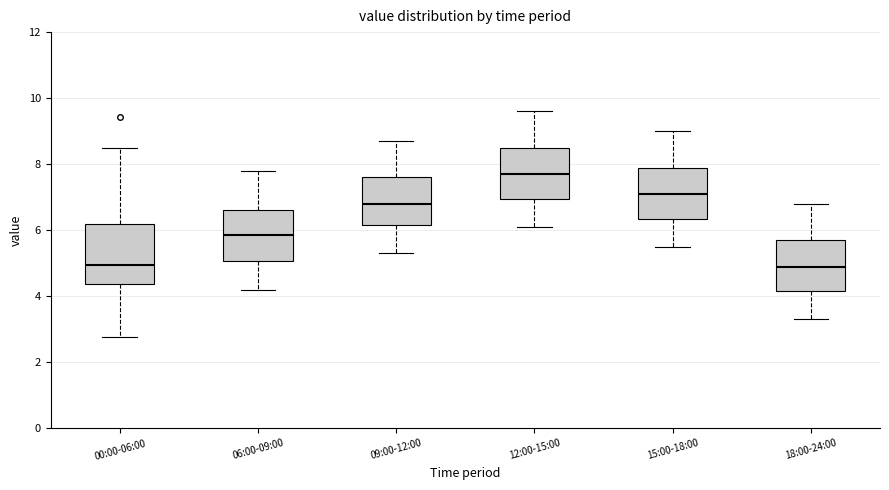

Reading left to right, read every box against the y-axis: the position of its median line, the range the box covers, and the ends of its whiskers. The values are not printed on the chart, so give them approximately, as read against the axis.

00:00-06:00: median 5.0, box 4.4 to 6.2, whiskers 2.8 to 8.6
06:00-09:00: median 5.8, box 5.0 to 6.6, whiskers 4.2 to 7.8
09:00-12:00: median 6.8, box 6.2 to 7.6, whiskers 5.4 to 8.8
12:00-15:00: median 7.8, box 7.0 to 8.6, whiskers 6.2 to 9.6
15:00-18:00: median 7.2, box 6.4 to 8.0, whiskers 5.6 to 9.0
18:00-24:00: median 5.0, box 4.2 to 5.8, whiskers 3.4 to 6.8